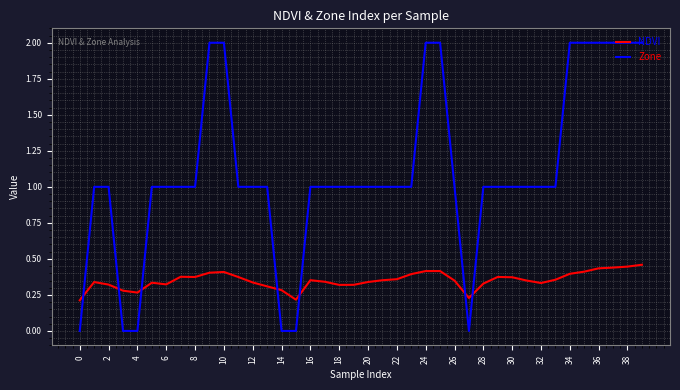

What is the difference between the maximum and minimum values in the Zone series?

2.0